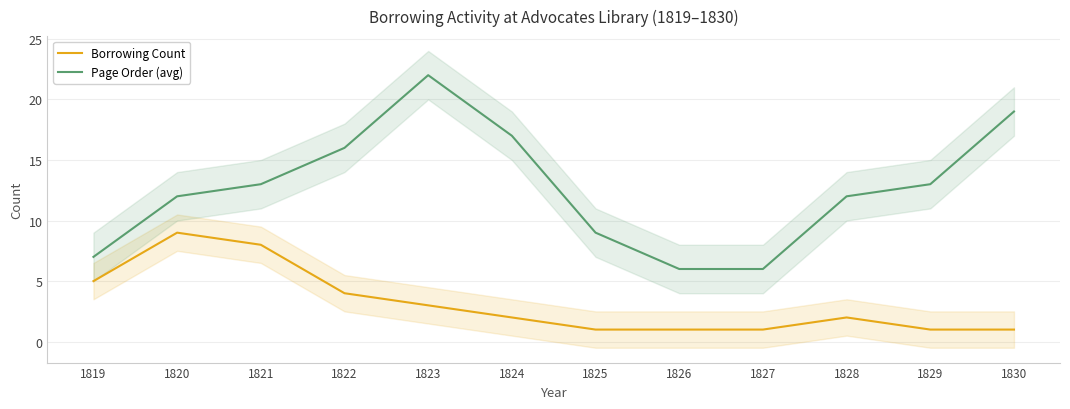

Does the chart display data point markers on the line(s)?

No